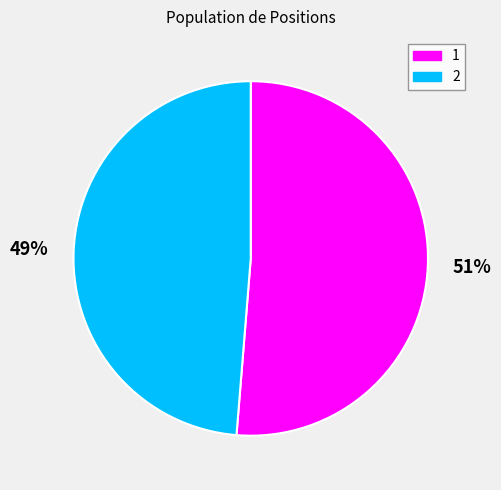

Is the sum of 2 and 1 greater than half?

Yes